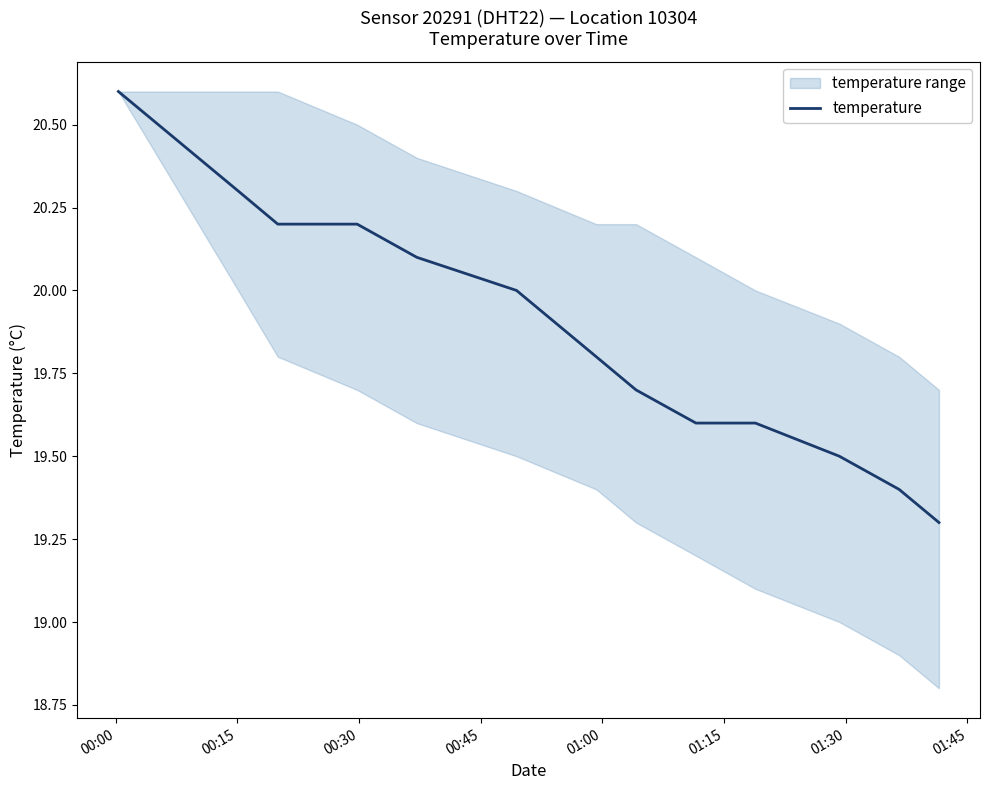

What is the maximum value for temperature?

20.6